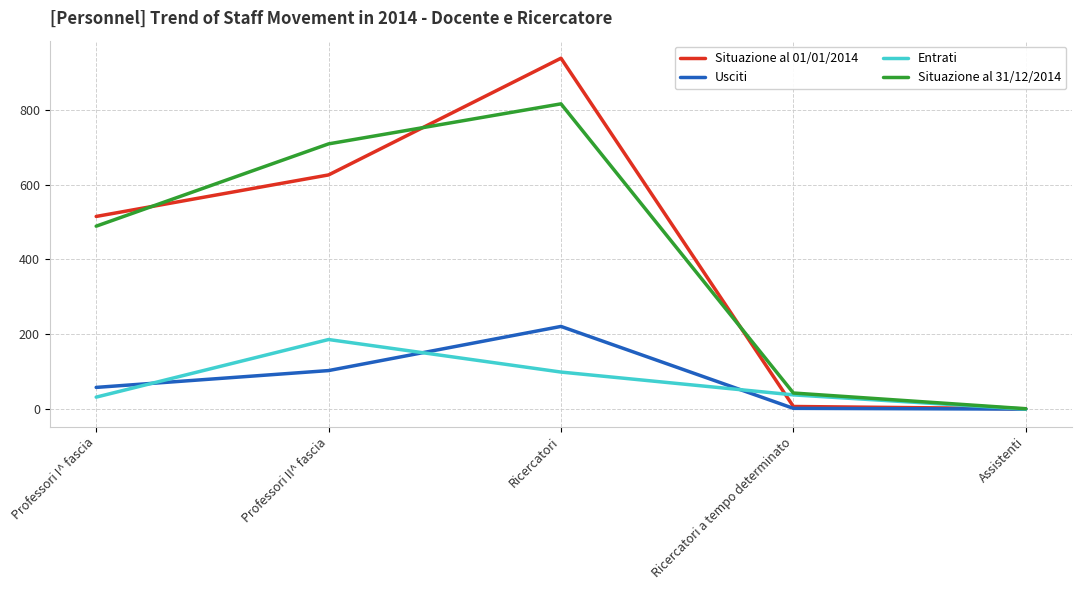

Rank the series at Ricercatori from highest to lowest value.

Situazione al 01/01/2014, Situazione al 31/12/2014, Usciti, Entrati